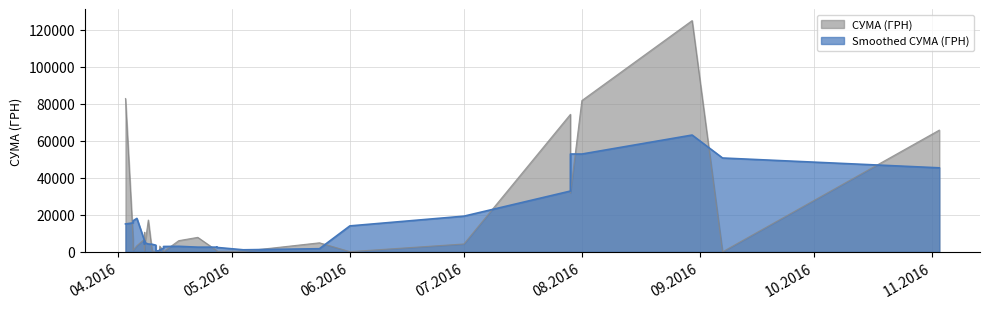

How many data points does each series have?

40